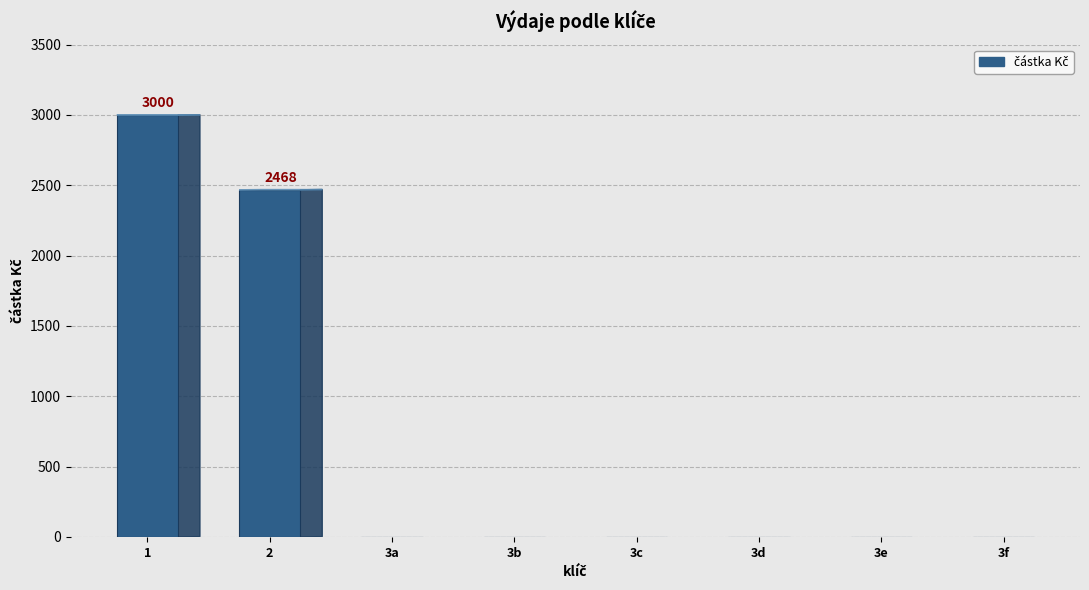

What is the maximum value shown in the chart?

3000